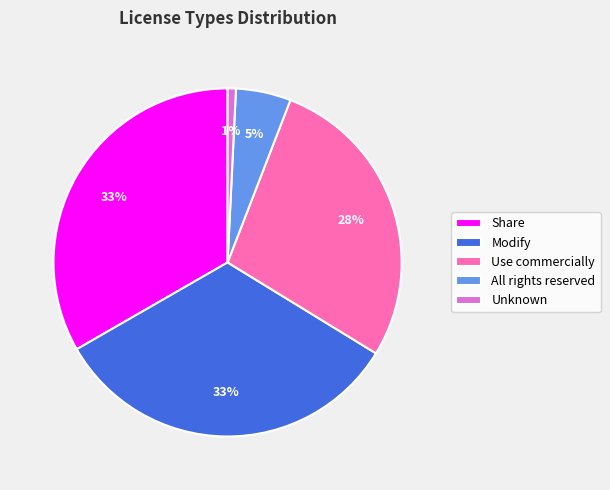

What percentage is the Share slice, to the nearest percent?

33%